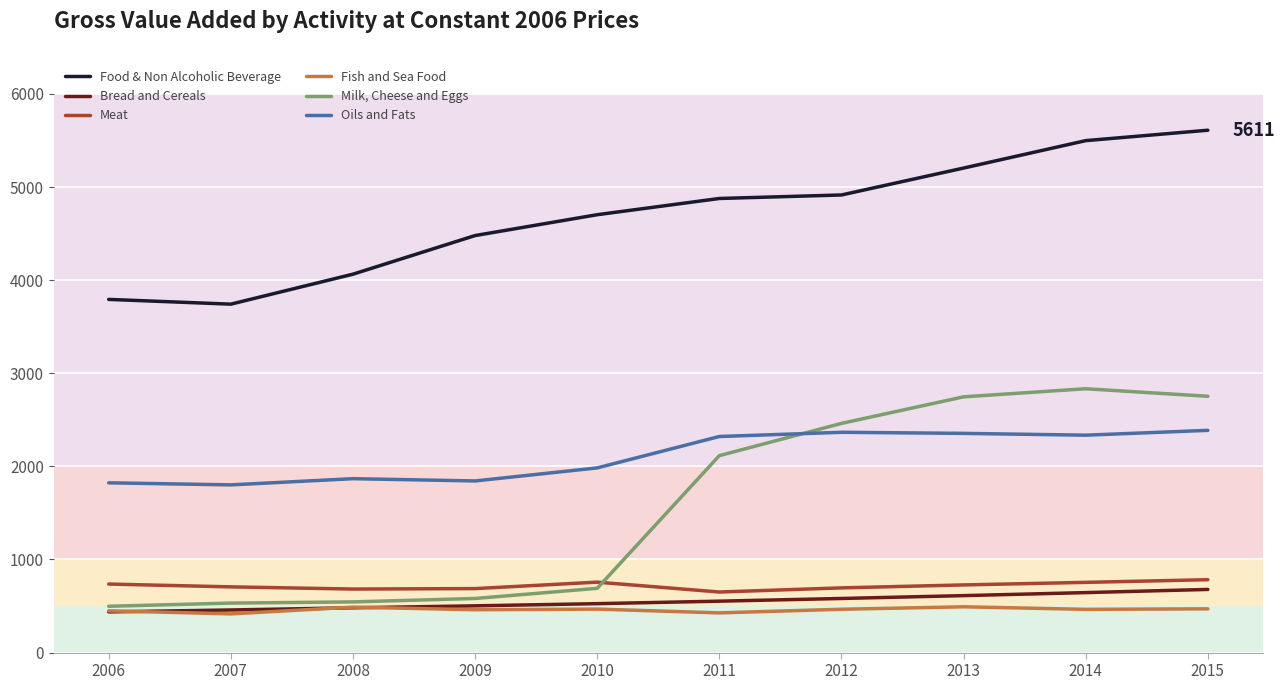

Rank the series by their maximum value, from lowest to highest.

Fish and Sea Food, Bread and Cereals, Meat, Oils and Fats, Milk, Cheese and Eggs, Food & Non Alcoholic Beverage